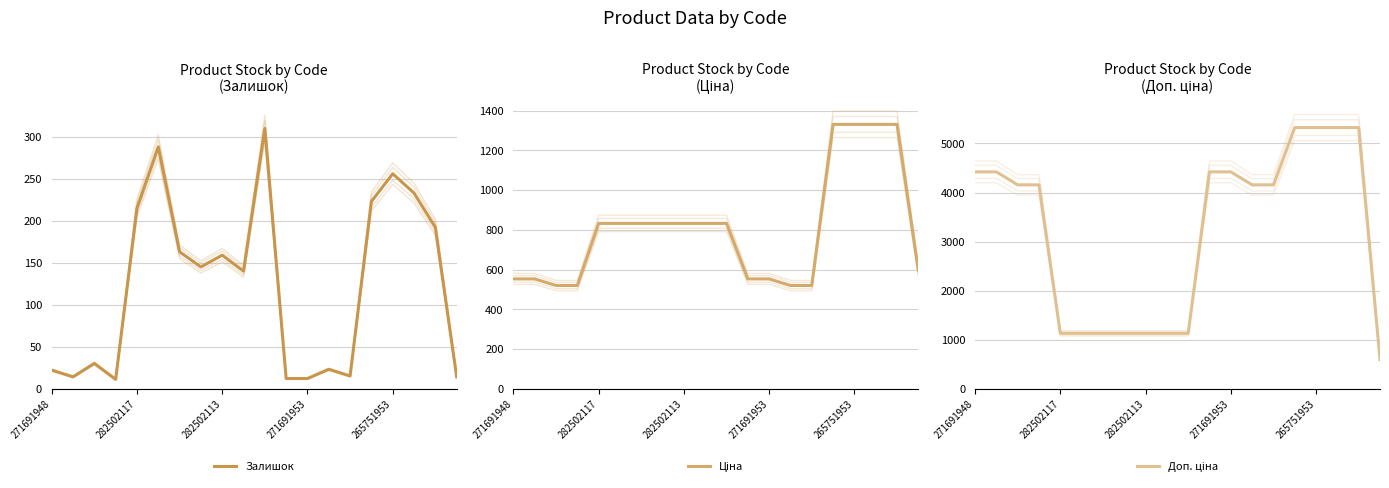

How many distinct data groups are displayed?

3